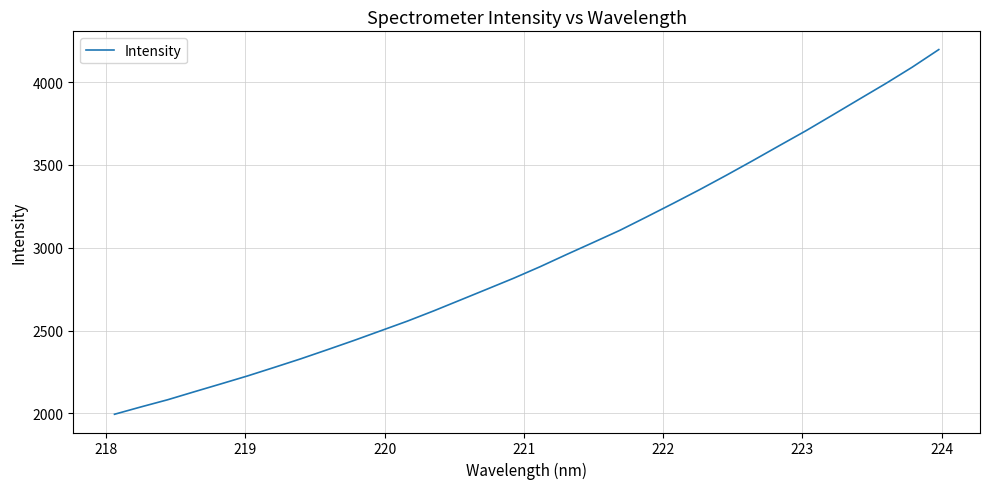

True or false: there are more than 0 points higher than both neighbors.

False